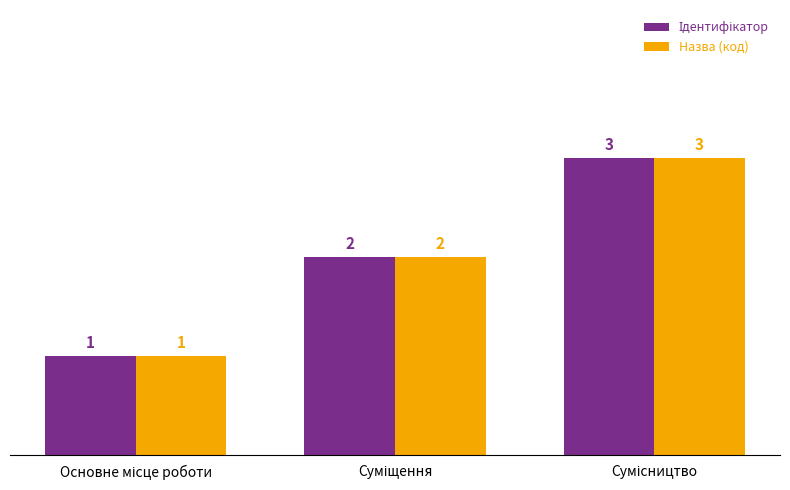

Count the Назва (код) values in the range 1 to 3.

3